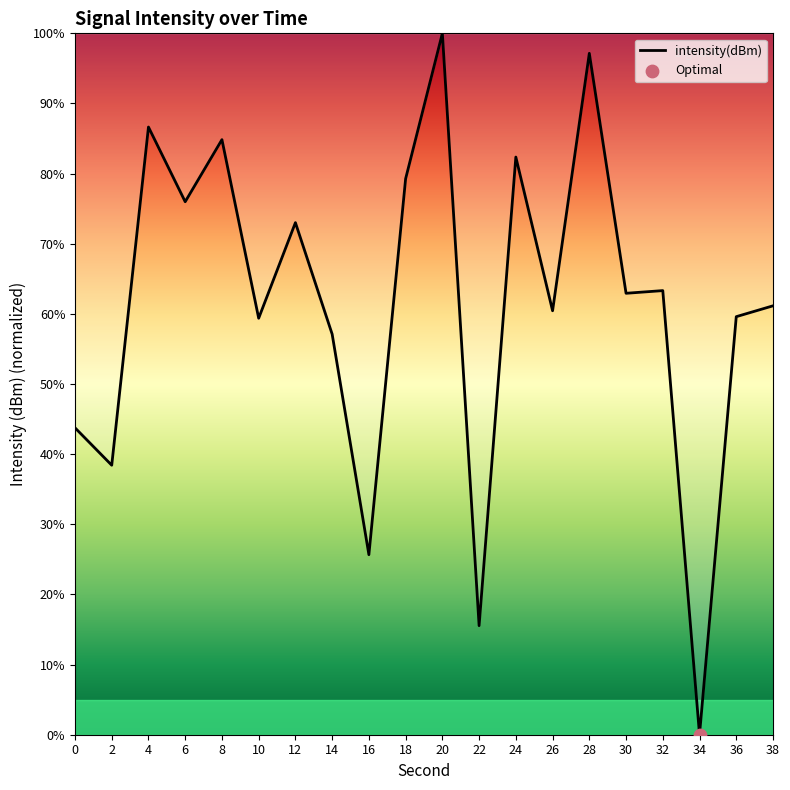

What is the change in value from 6 to 22?

-60.4